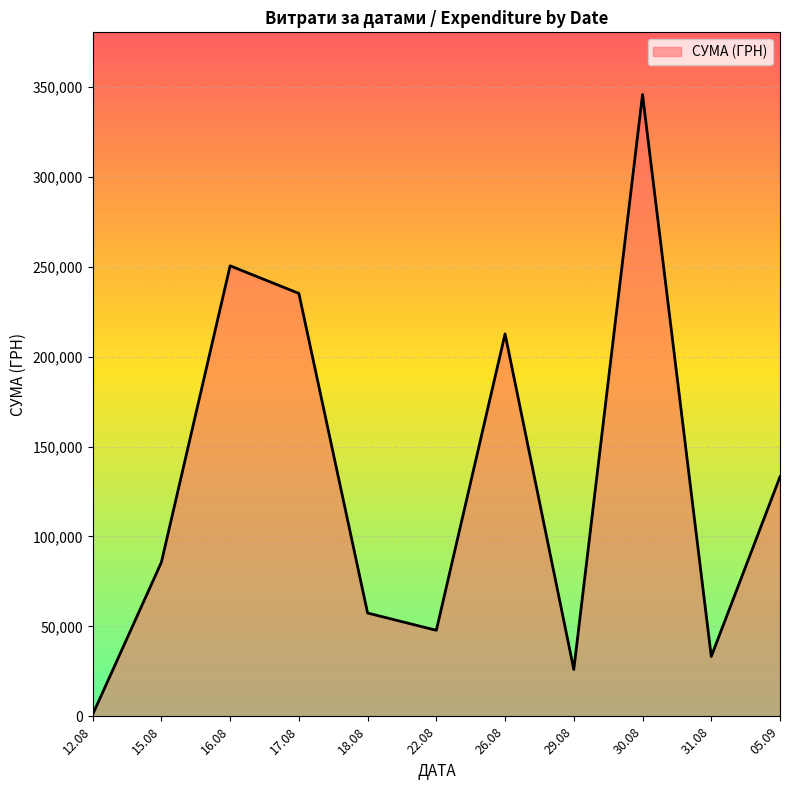

Rank the categories by value from highest to lowest.

30.08, 16.08, 17.08, 26.08, 05.09, 15.08, 18.08, 22.08, 31.08, 29.08, 12.08